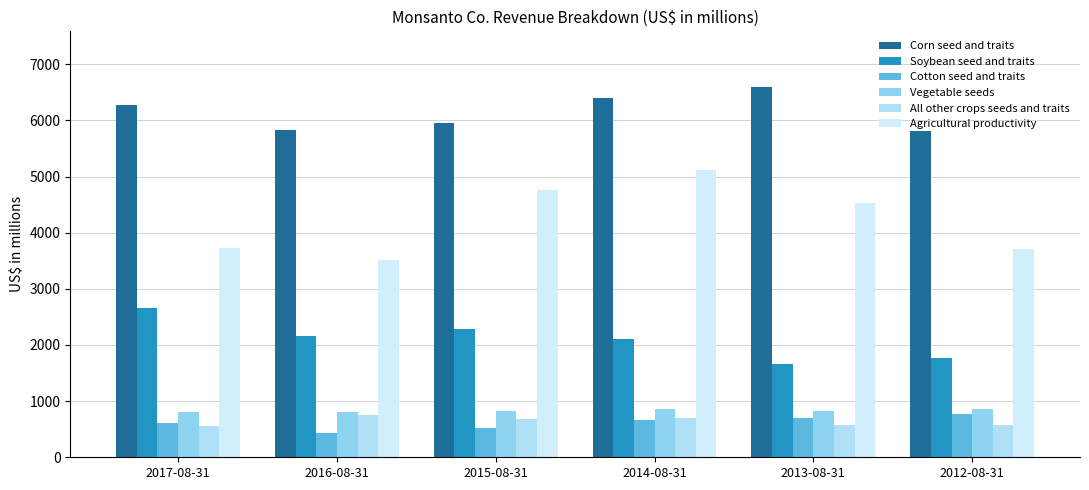

Reading left to right, extract all data points from this chart.

Corn seed and traits: 2017-08-31=6270	2016-08-31=5825	2015-08-31=5953	2014-08-31=6401	2013-08-31=6596	2012-08-31=5814
Soybean seed and traits: 2017-08-31=2662	2016-08-31=2162	2015-08-31=2276	2014-08-31=2102	2013-08-31=1653	2012-08-31=1771
Cotton seed and traits: 2017-08-31=615	2016-08-31=440	2015-08-31=523	2014-08-31=665	2013-08-31=695	2012-08-31=779
Vegetable seeds: 2017-08-31=815	2016-08-31=801	2015-08-31=816	2014-08-31=867	2013-08-31=821	2012-08-31=851
All other crops seeds and traits: 2017-08-31=551	2016-08-31=760	2015-08-31=675	2014-08-31=705	2013-08-31=575	2012-08-31=574
Agricultural productivity: 2017-08-31=3727	2016-08-31=3514	2015-08-31=4758	2014-08-31=5115	2013-08-31=4521	2012-08-31=3715